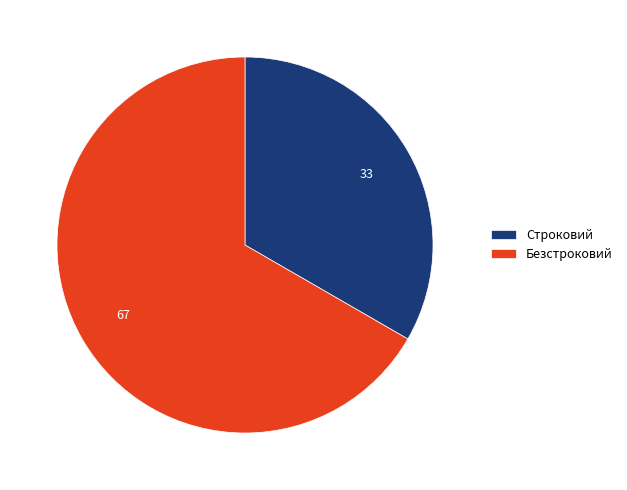

Is it true that Строковий is 21% of the pie?

False